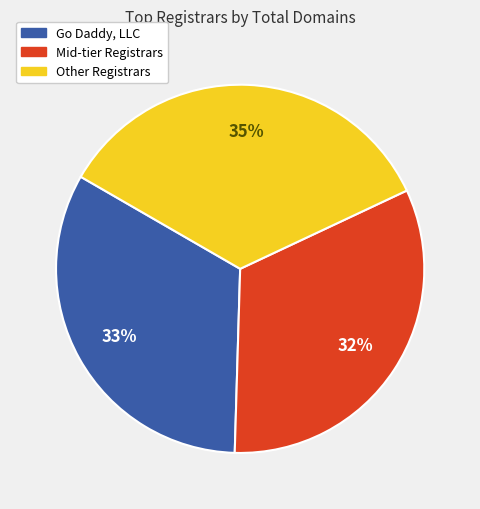

How many slices are in this pie chart?

3